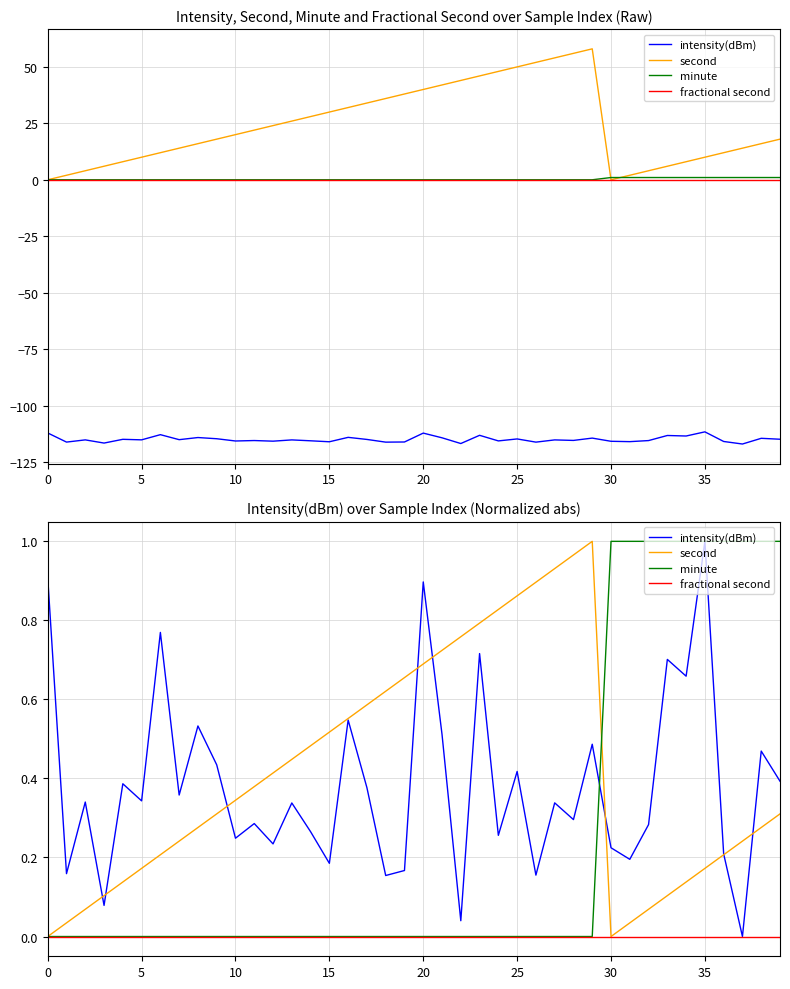

Between which two adjacent categories do minute and intensity(dBm) first intersect?

29 and 30